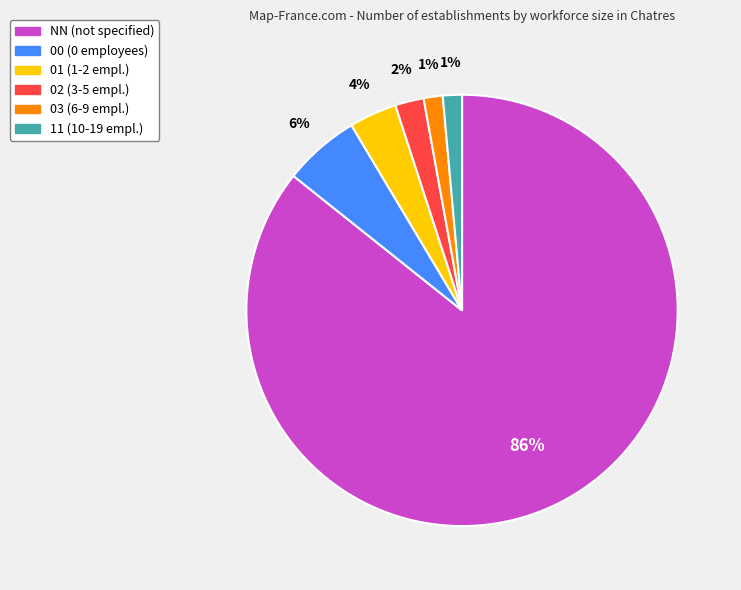

To the nearest percent, what is the difference between the NN (not specified) and 01 (1-2 empl.) slice percentages?

82%